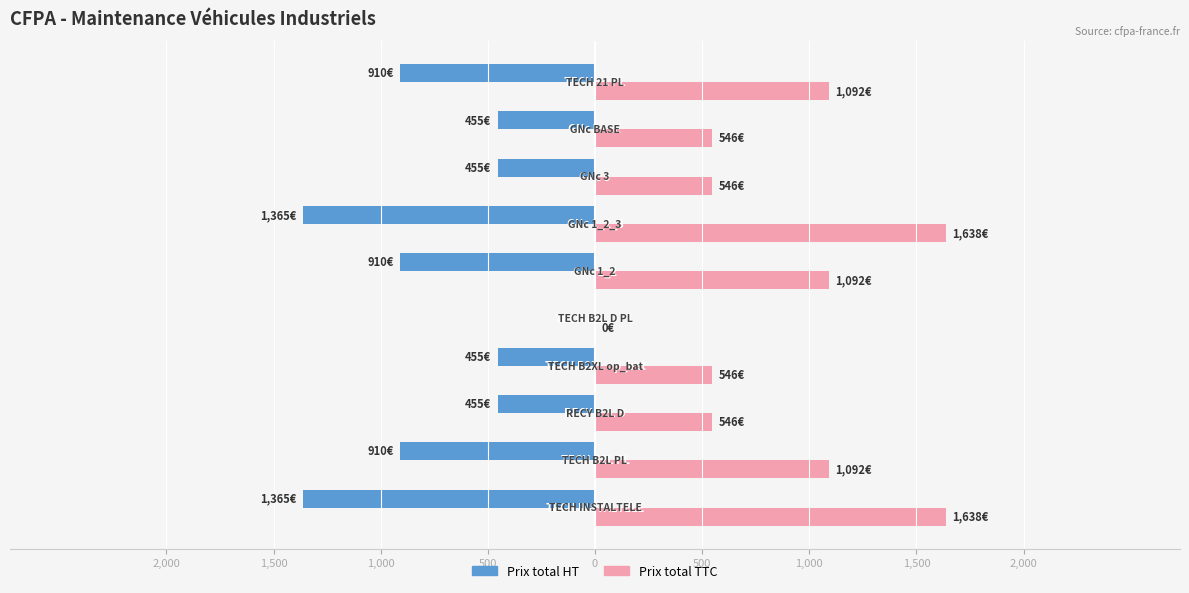

What are all the series names shown in the legend?

Prix total HT, Prix total TTC